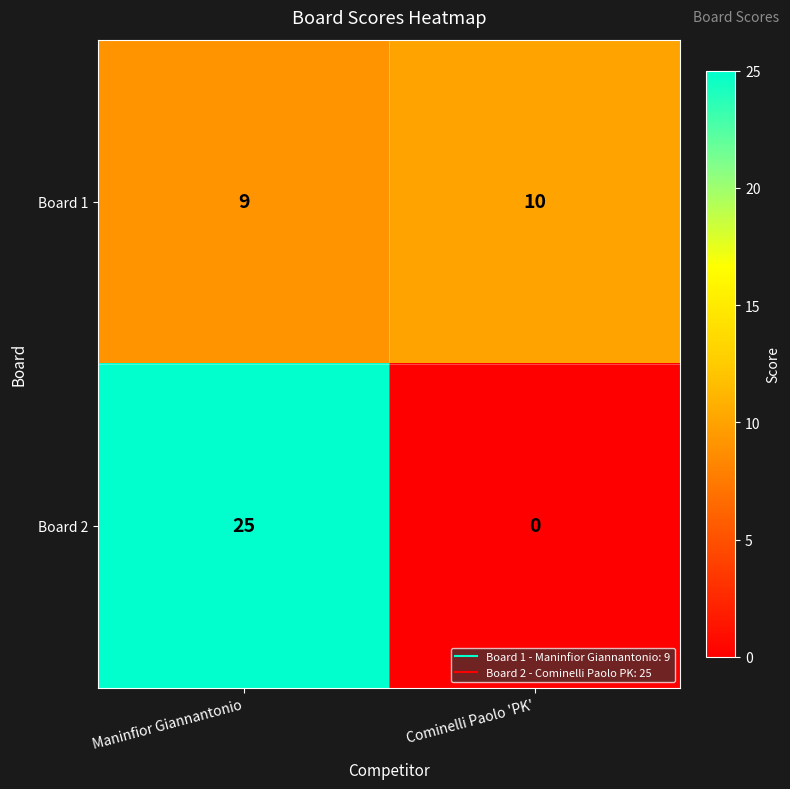

Count the number of categories in the chart.

2